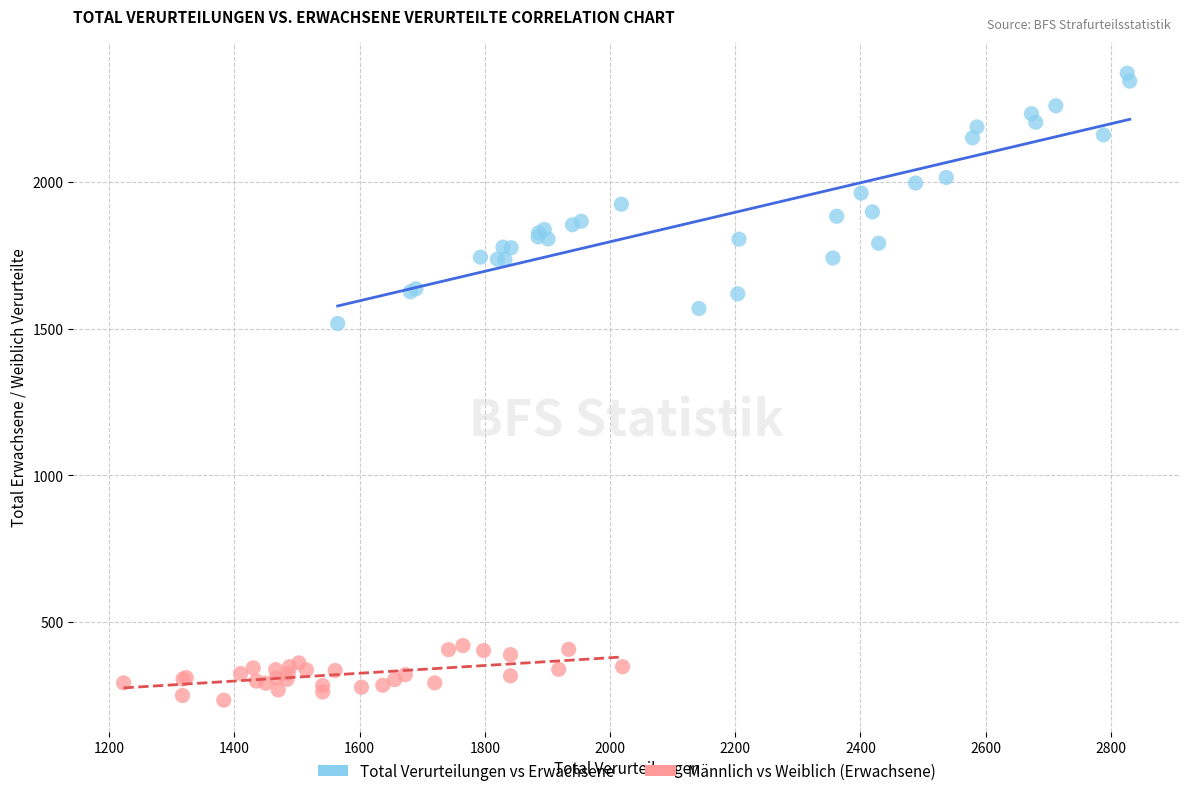

Which series has the largest Y range (max minus min)?

Total Verurteilungen vs Erwachsene